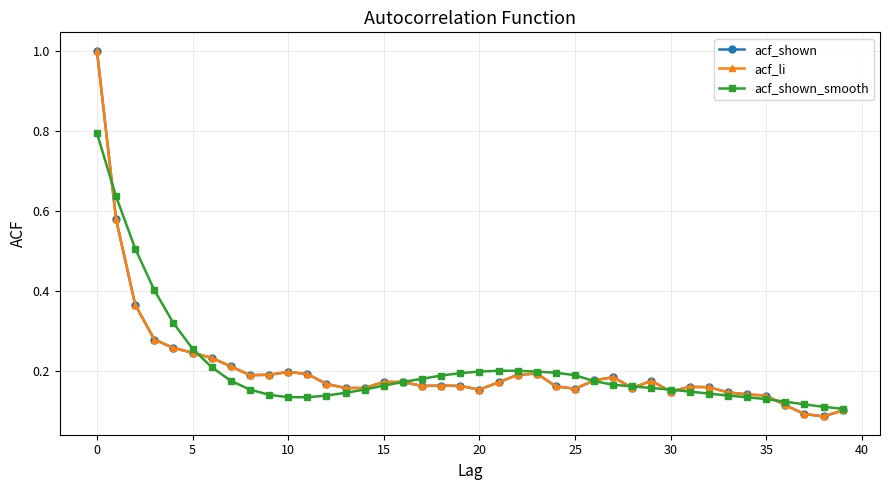

Does the chart have visible grid lines?

Yes